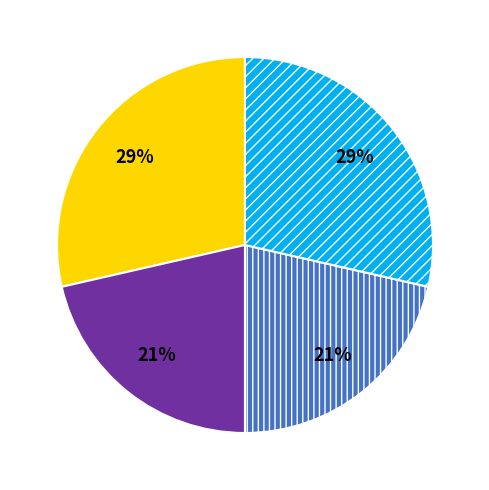

Does any single category account for the majority?

No